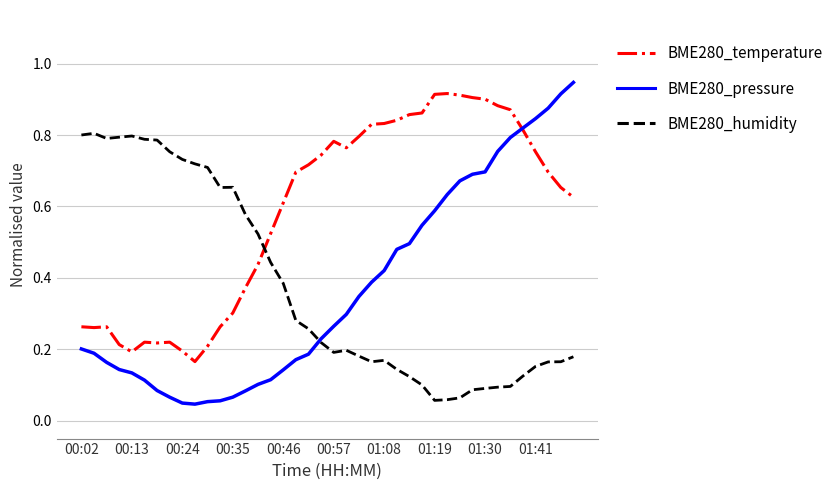

Which series has the largest range (max minus min)?

BME280_pressure